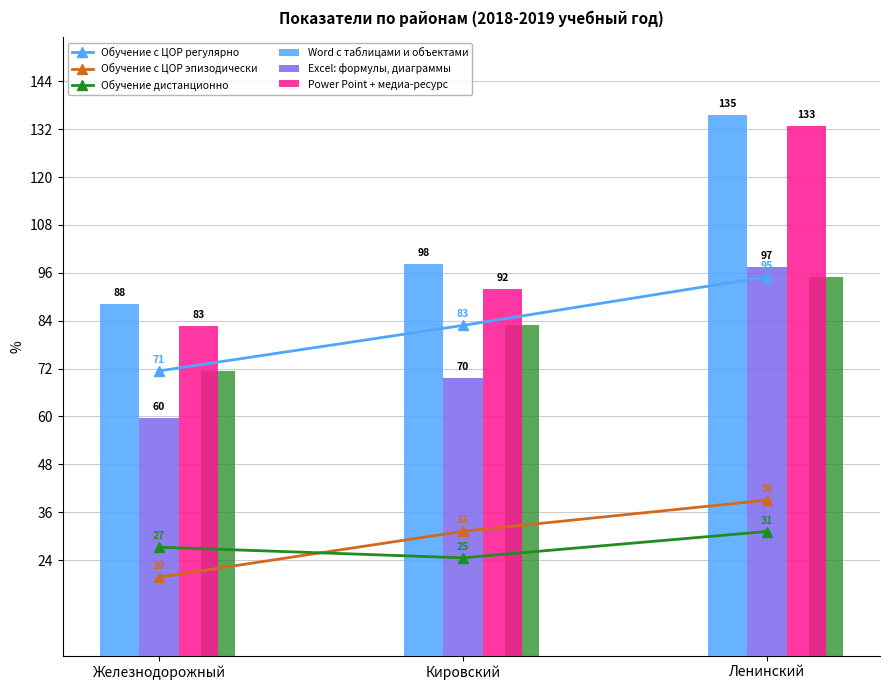

Reading left to right, transcribe all the data shown in this chart.

Обучение с ЦОР регулярно: Железнодорожный=71.4	Кировский=82.8	Ленинский=95.0
Обучение с ЦОР эпизодически: Железнодорожный=19.7	Кировский=31.2	Ленинский=39.0
Обучение дистанционно: Железнодорожный=27.2	Кировский=24.6	Ленинский=31.1
Word с таблицами и объектами: Железнодорожный=88.2	Кировский=98.2	Ленинский=135.5
Excel: формулы, диаграммы: Железнодорожный=59.7	Кировский=69.8	Ленинский=97.5
Power Point + медиа-ресурс: Железнодорожный=82.7	Кировский=91.9	Ленинский=132.7